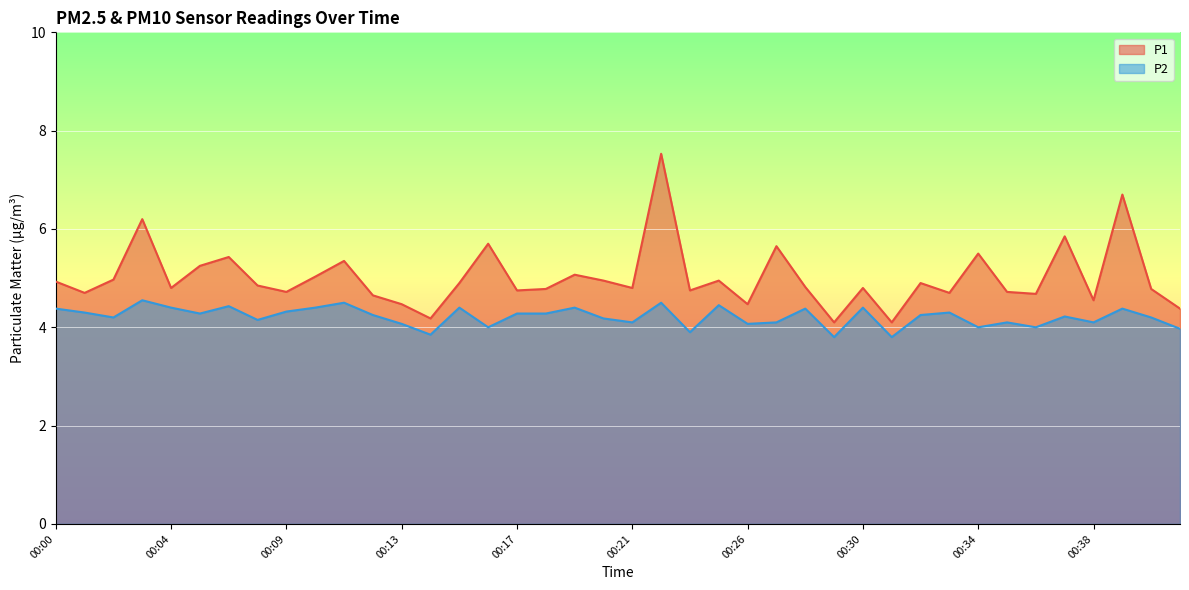

What is the value of the P2 point at the 33rd from the left?

4.0